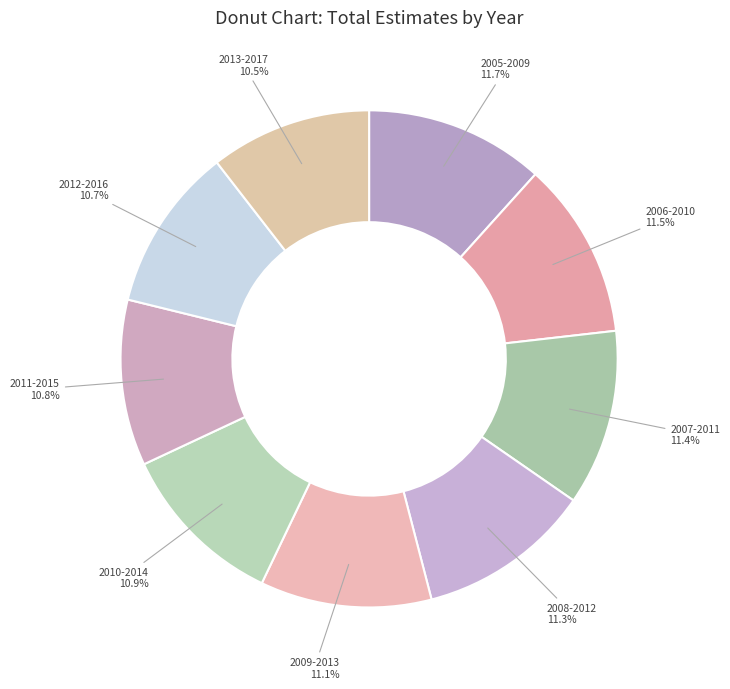

The 2011-2015 slice represents 4% of the pie. True or false?

False